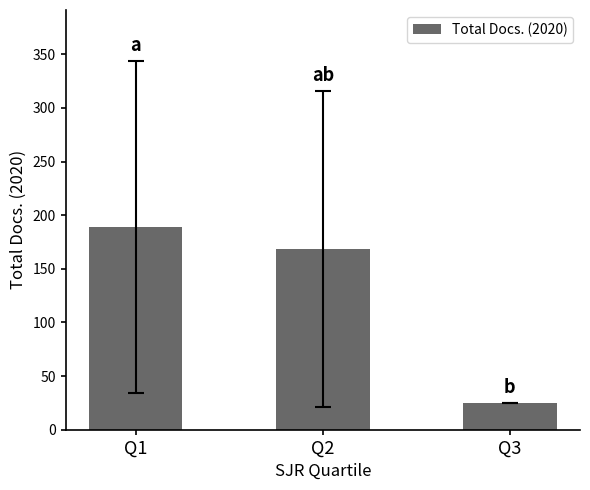

What is the change in value from Q1 to Q2?

-20.4